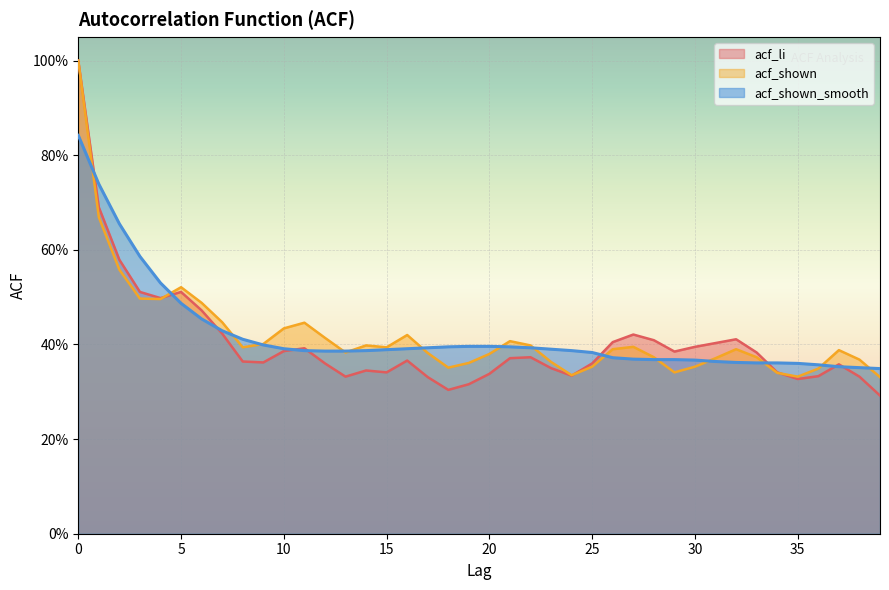

True or false: acf_shown has a value of 0.8 at 3.

False